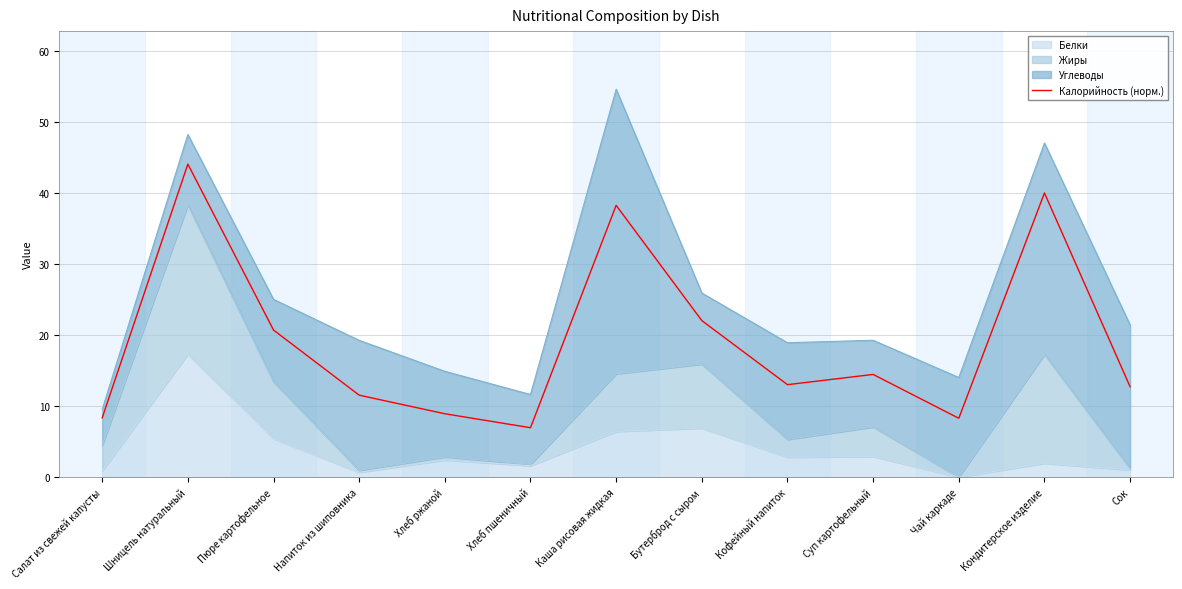

The value at Бутерброд с сыром is 22.0. True or false?

True